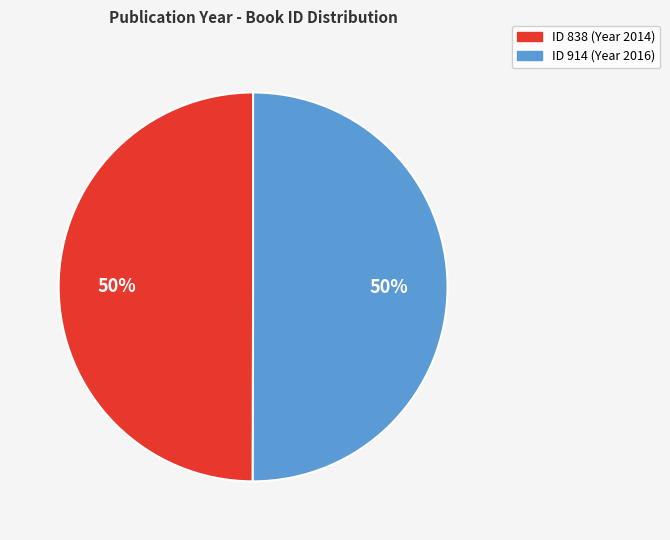

To the nearest percent, what is the average slice percentage?

50%